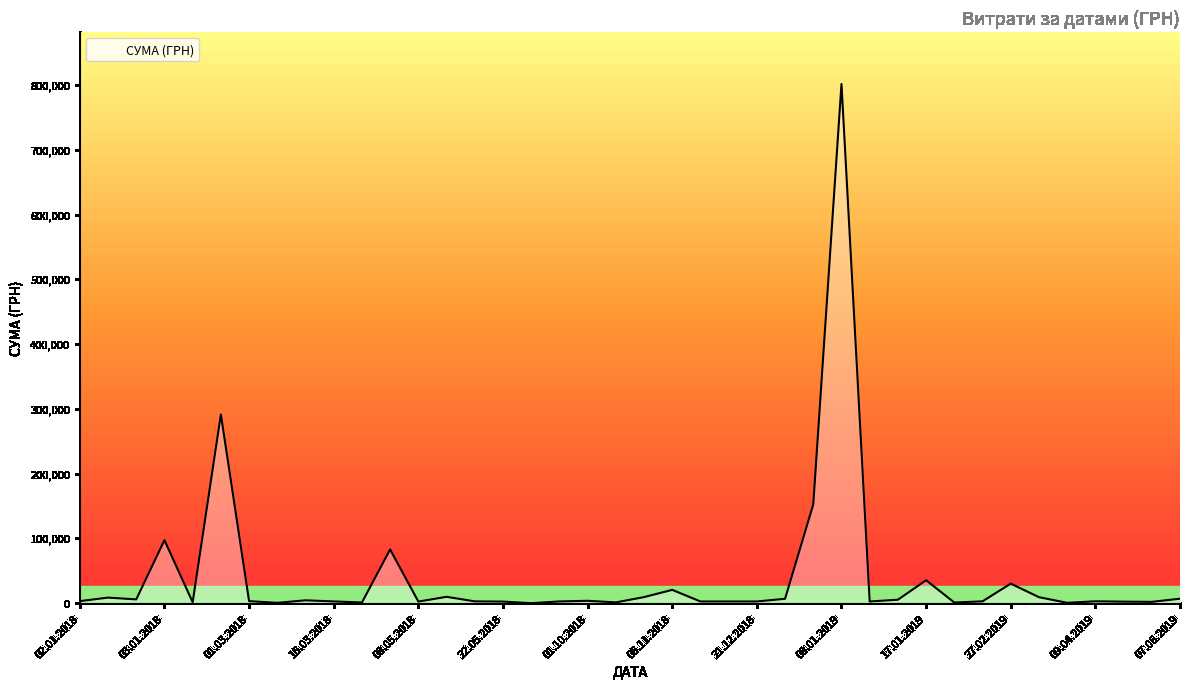

What is the greatest value displayed?

801818.3